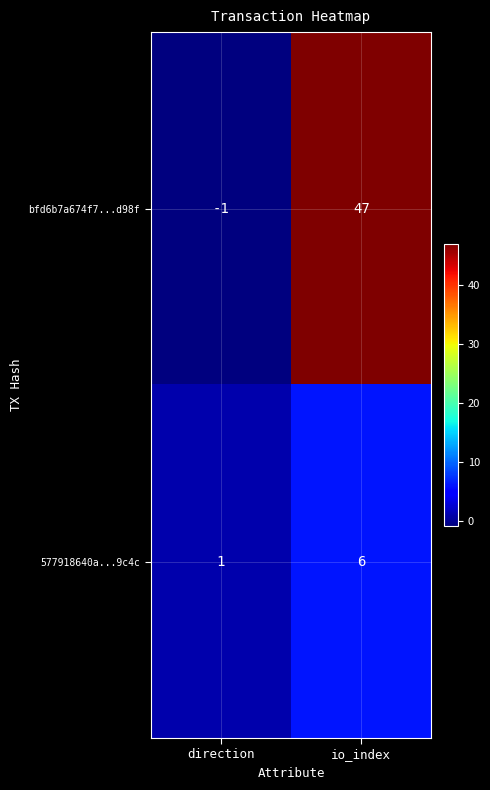

What is the maximum value shown in the chart?

47